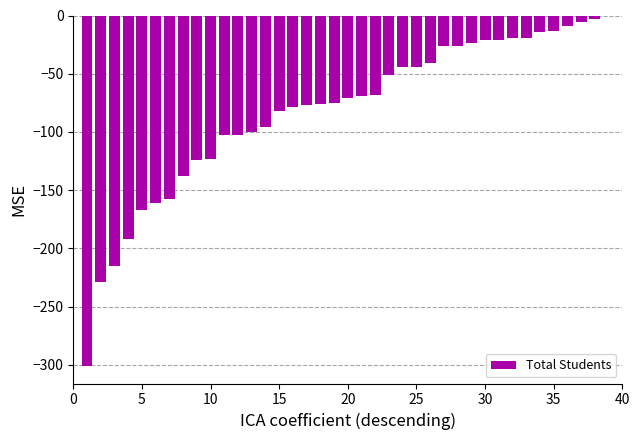

What is the sum of all values?

-3188